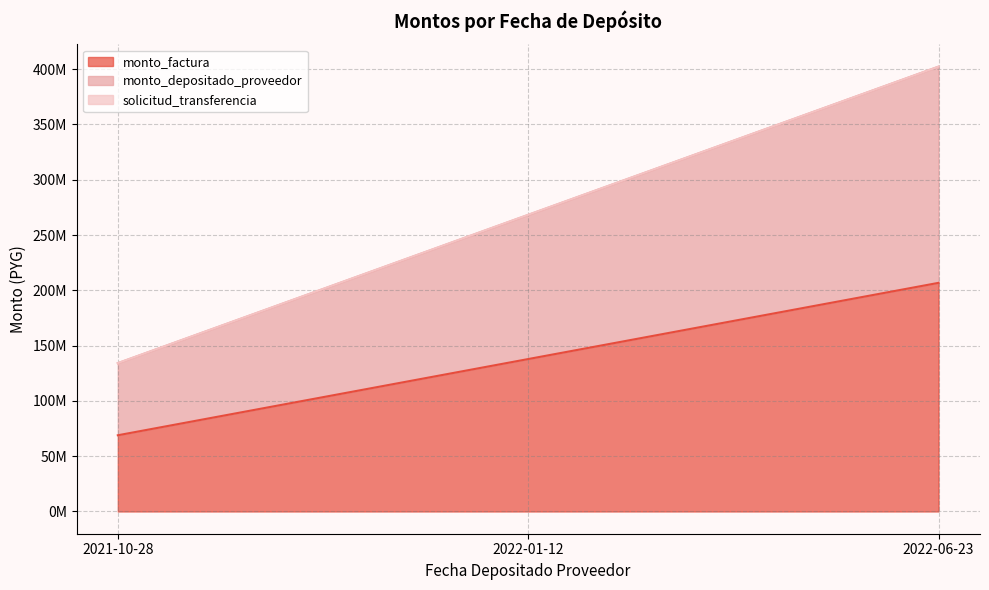

At which category is the sum across all series the highest?

2022-06-23